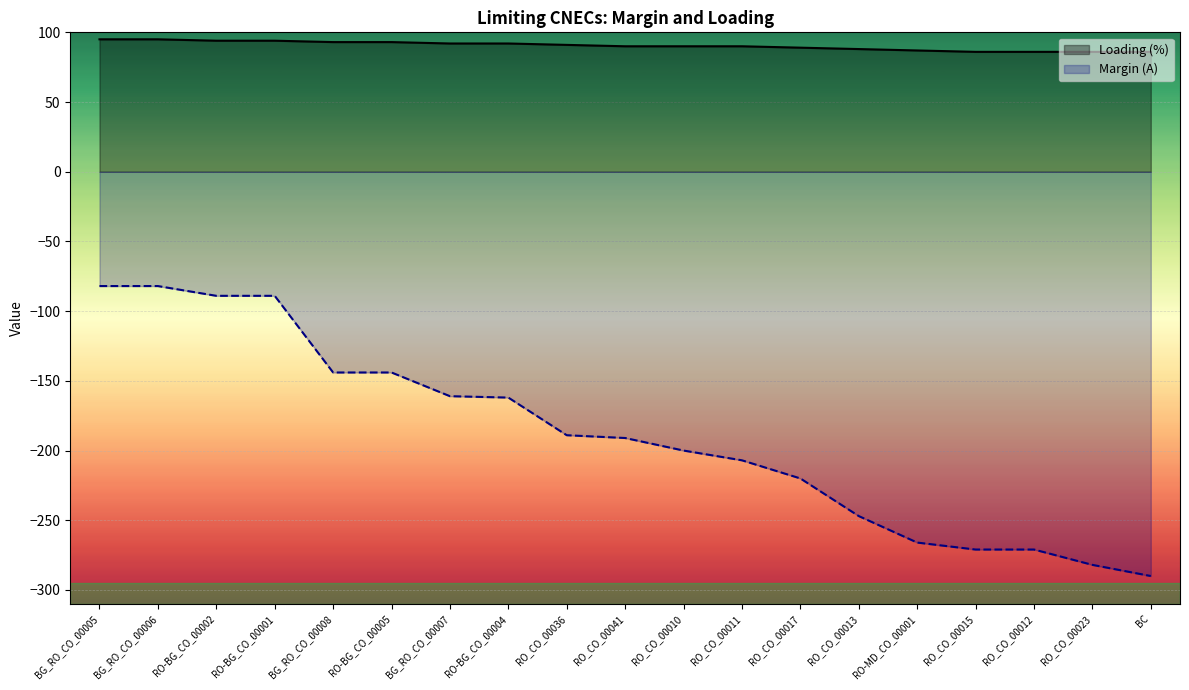

What position from the right is RO_CO_00036?

11